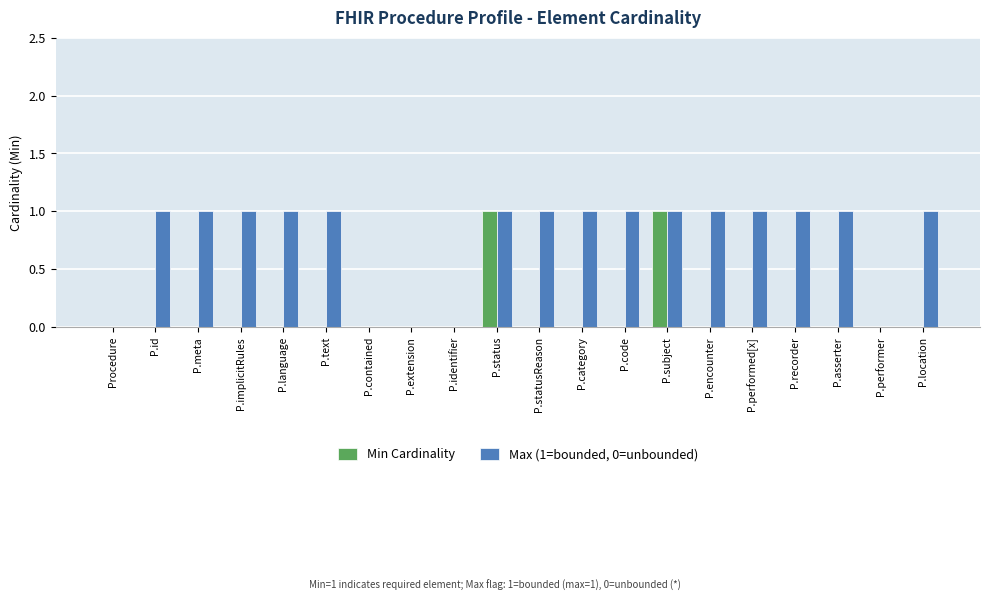

Is it true that Max (1=bounded, 0=unbounded) equals 1 at P.id?

True